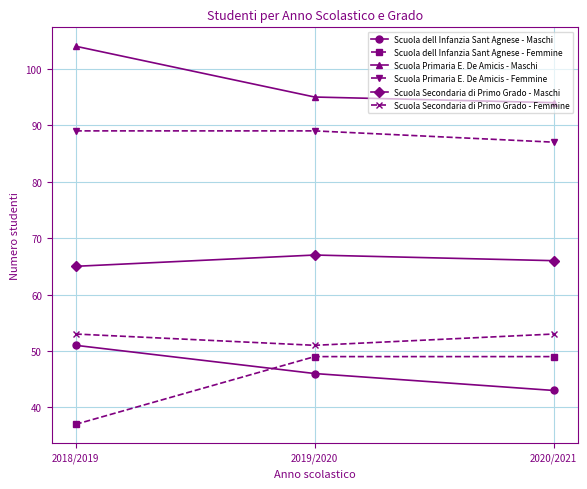

Count the Scuola Primaria E. De Amicis - Maschi values in the range 94 to 104.

3